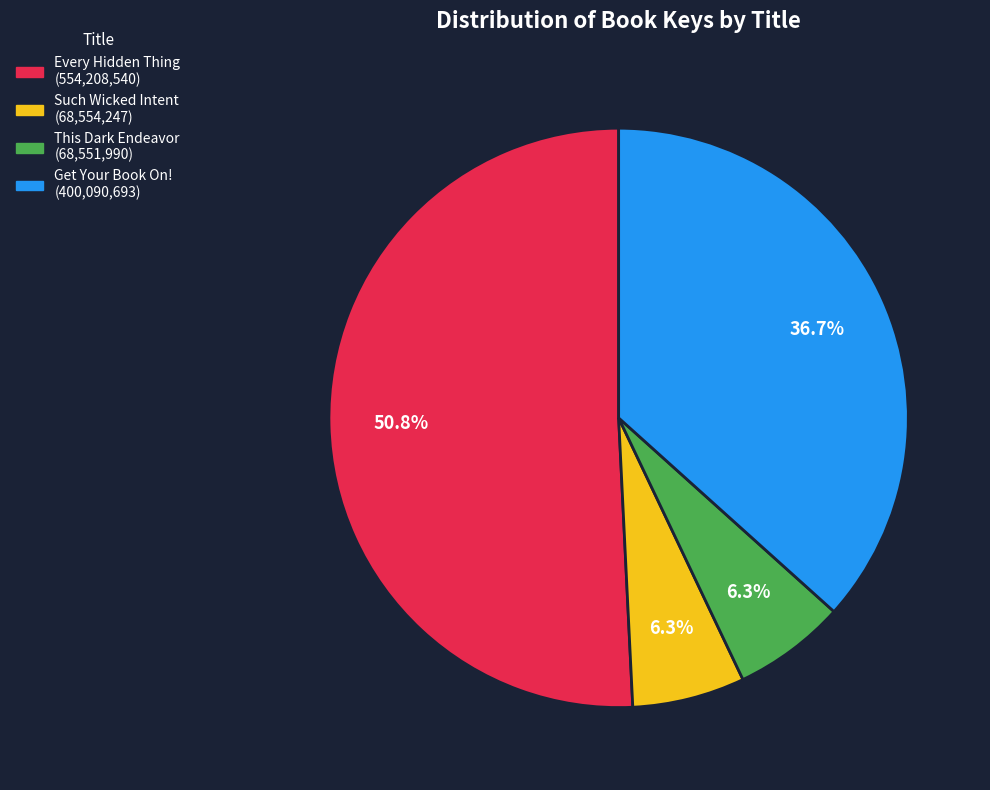

What percentage do Get Your Book On! and Every Hidden Thing together represent?

87.4%